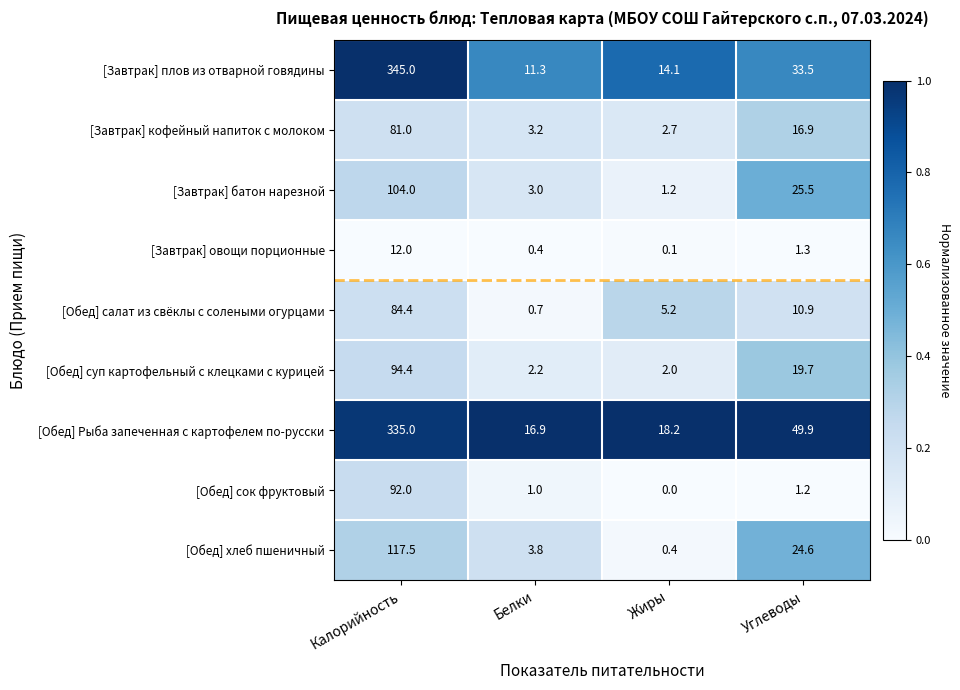

Between Калорийность and Углеводы, which series saw the biggest shift?

[Завтрак] плов из отварной говядины